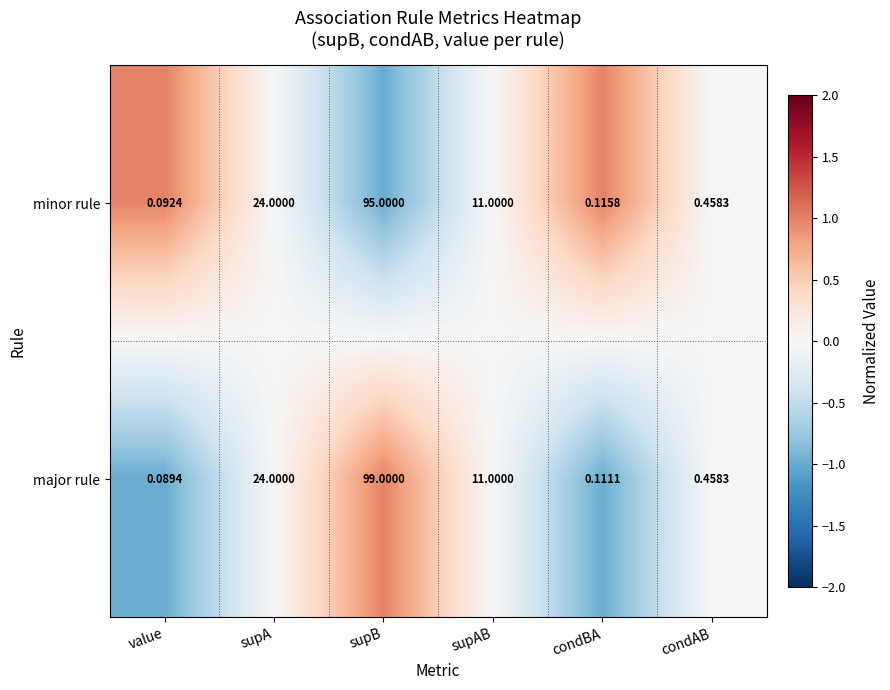

At which label does minor rule reach its minimum?

value